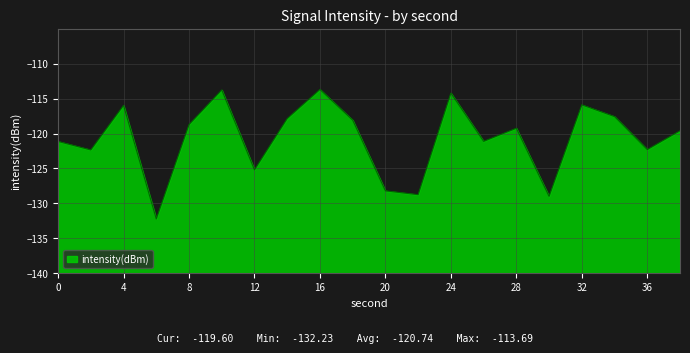

Reading left to right, extract all data points from this chart.

-121.1	-122.3	-116.0	-132.2	-118.7	-113.8	-125.2	-117.9	-113.7	-118.1	-128.2	-128.8	-114.2	-121.1	-119.2	-129.0	-115.9	-117.6	-122.3	-119.6